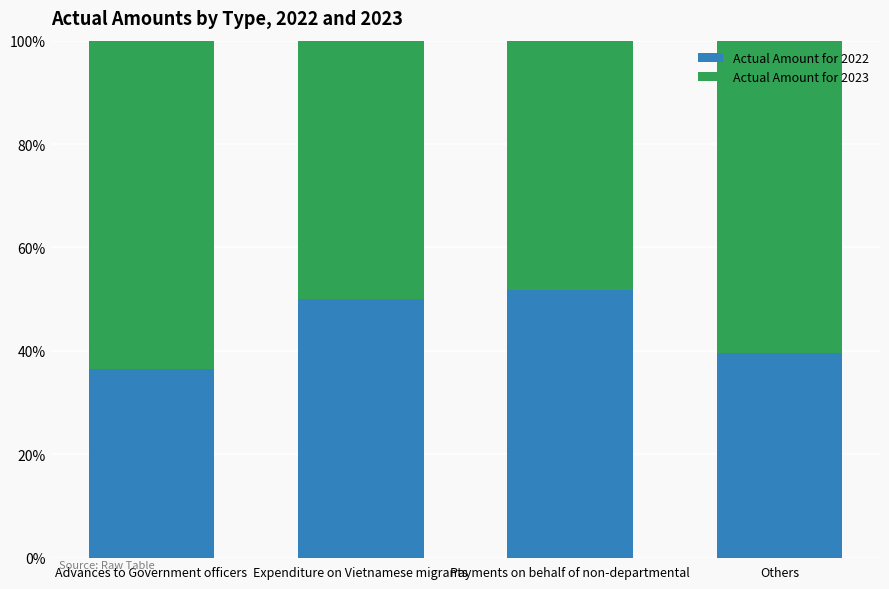

What is the total value across all series at Expenditure on Vietnamese migrants?

1.0